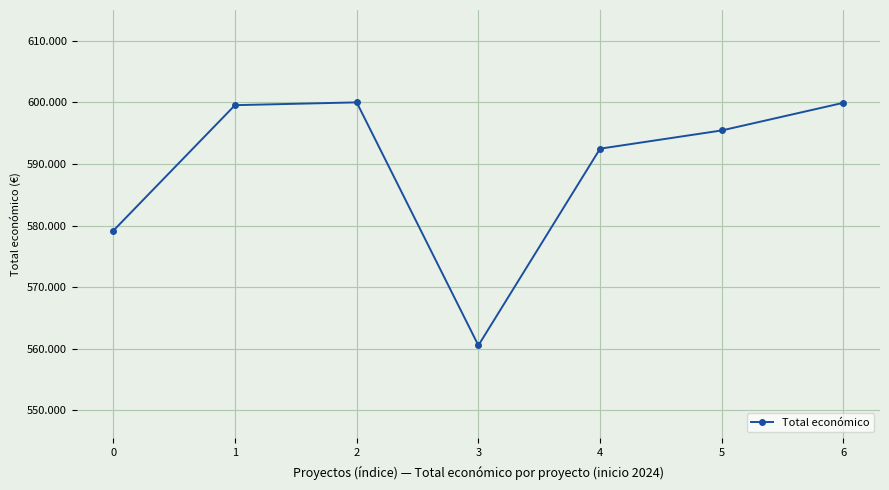

Does the chart have visible grid lines?

Yes